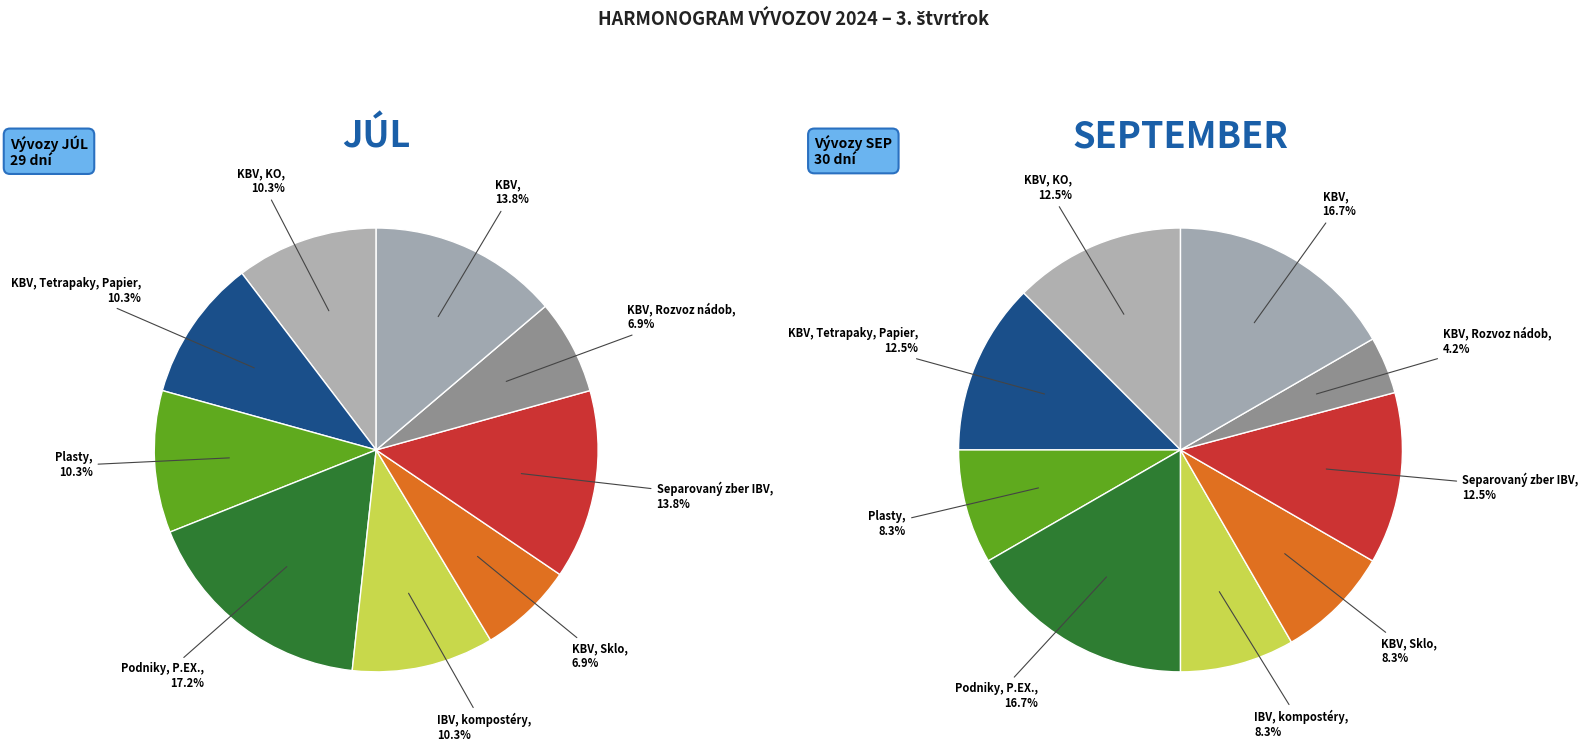

Which has a higher value, KBV or Separovaný zber IBV?

KBV